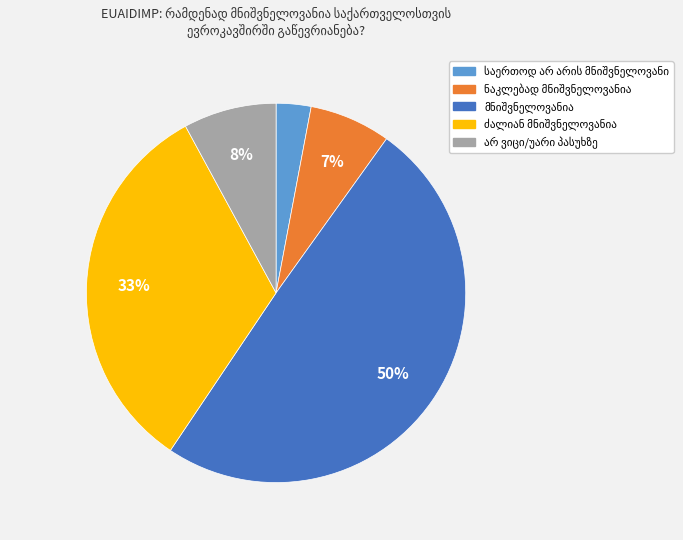

Does any single category account for the majority?

No